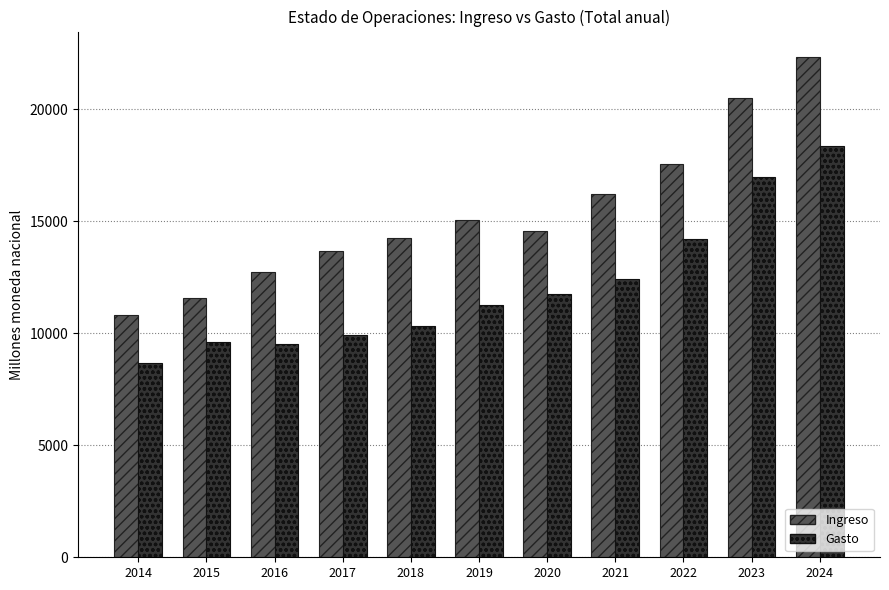

What is the difference between the Ingreso values at 2017 and 2022?

3864.3